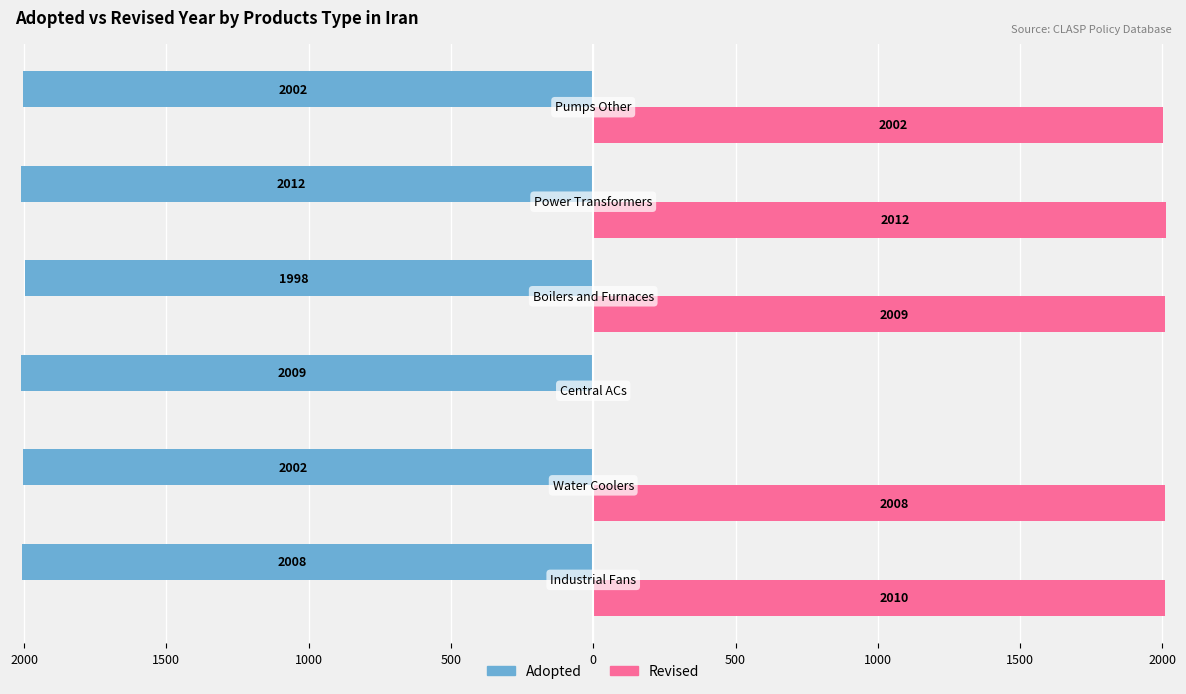

What are all the series names shown in the legend?

Adopted, Revised